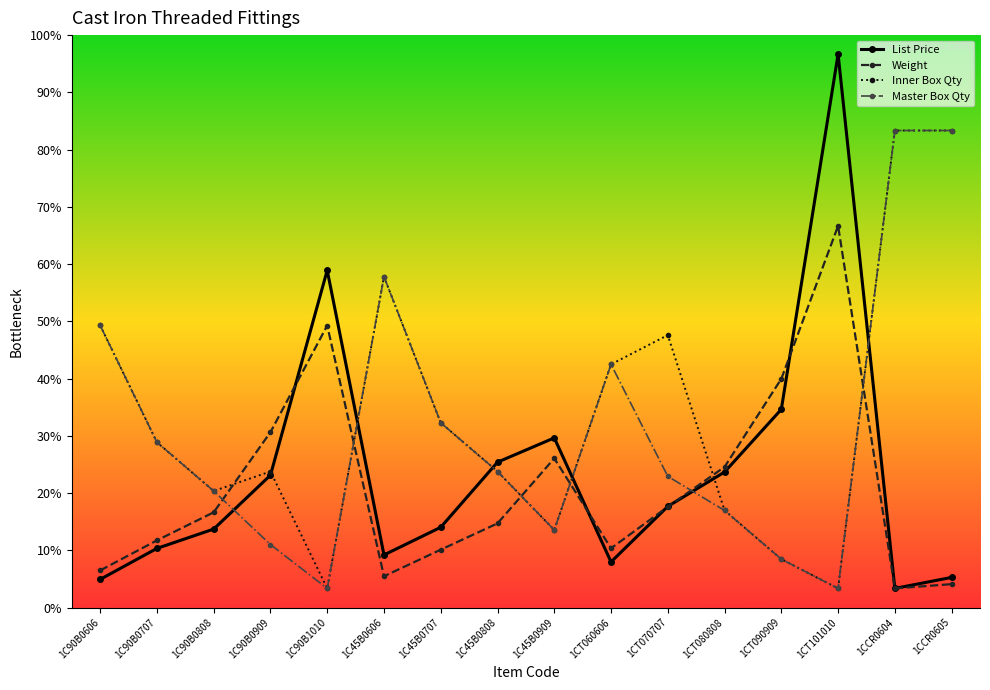

What is the value of the List Price point at the 3rd from the left?

41.1